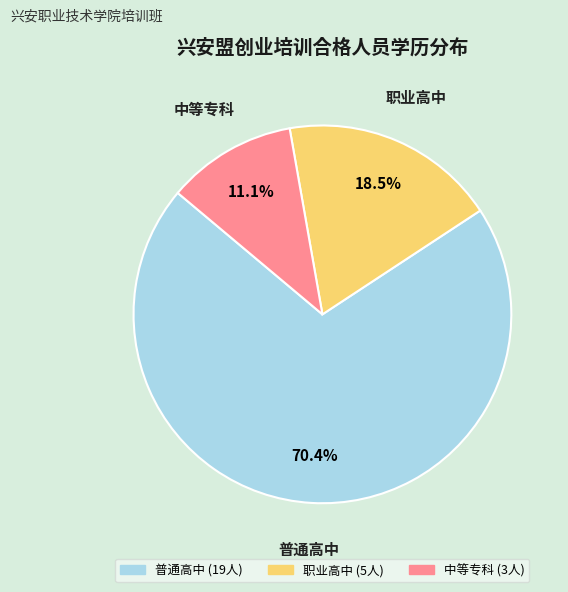

Rank the categories by value from highest to lowest.

普通高中, 职业高中, 中等专科